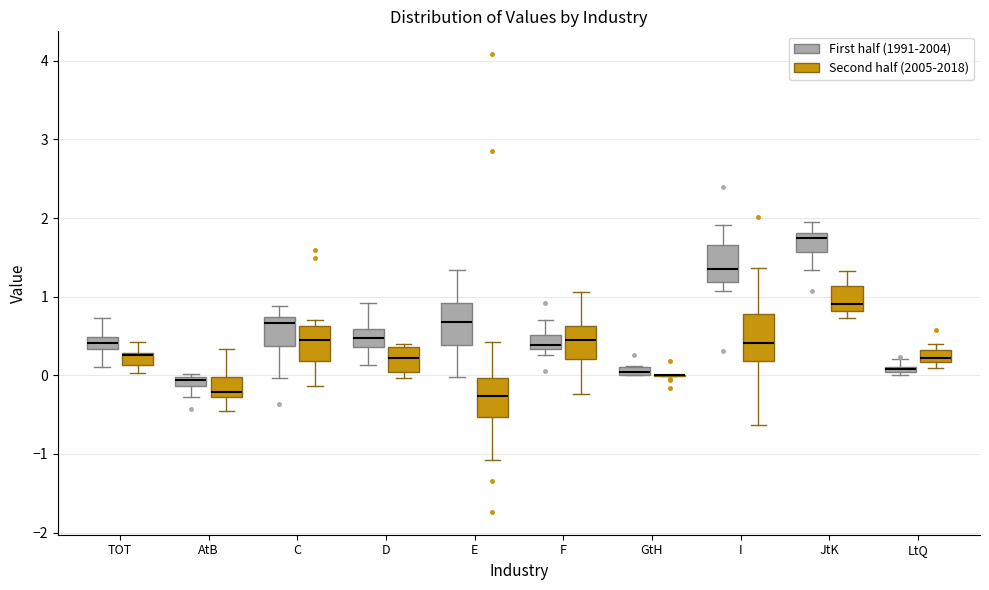

Where is the upper edge of the box for I (First half (1991-2004)) on the y-axis? The values are not printed on the chart, so give them approximately, as read against the axis.

1.7